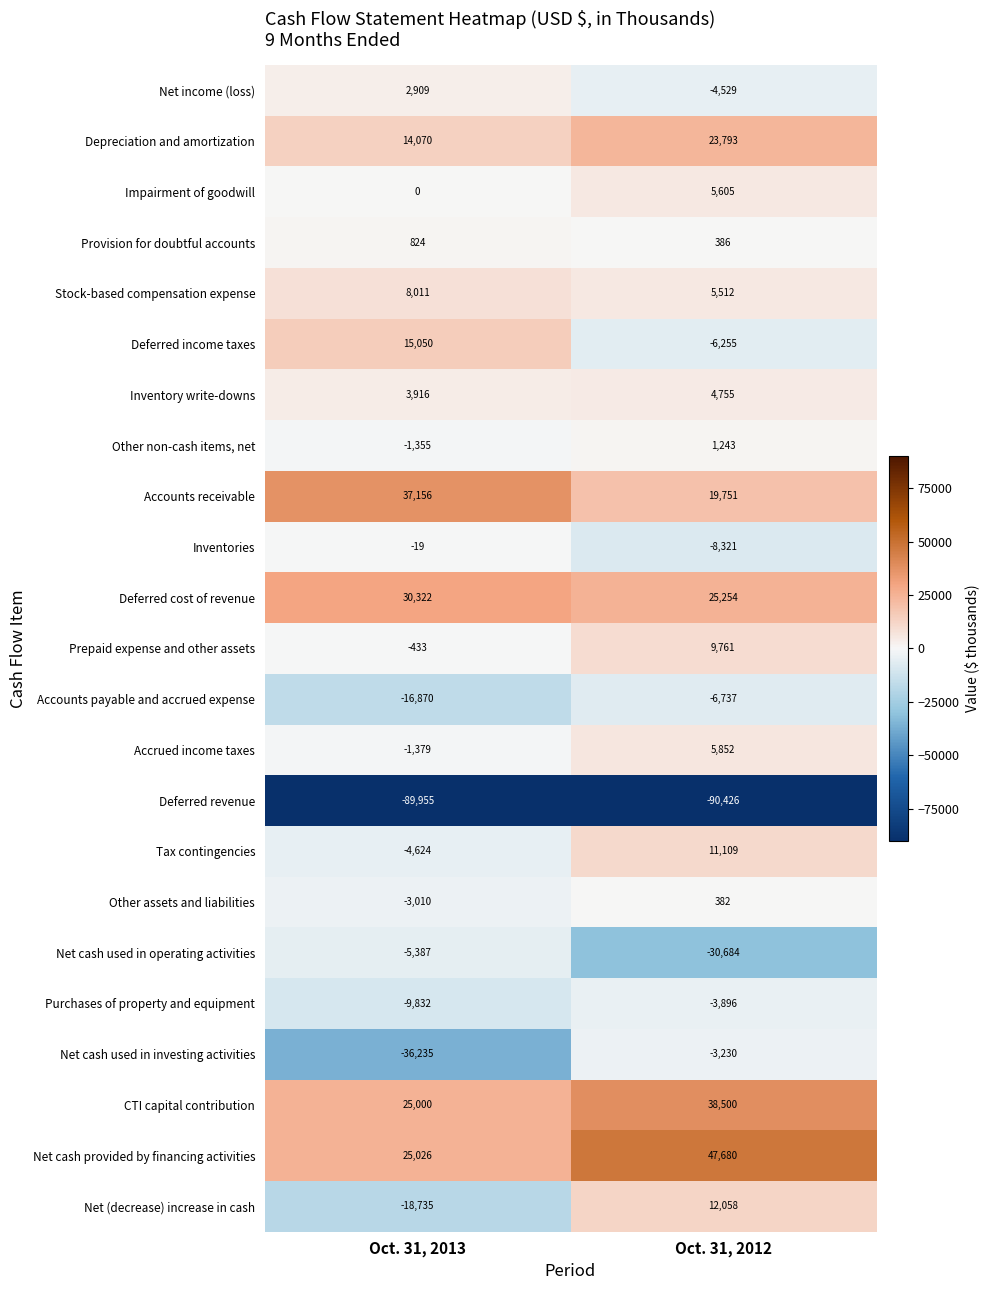

The Impairment of goodwill series shows 9764 at Oct. 31, 2012. True or false?

False